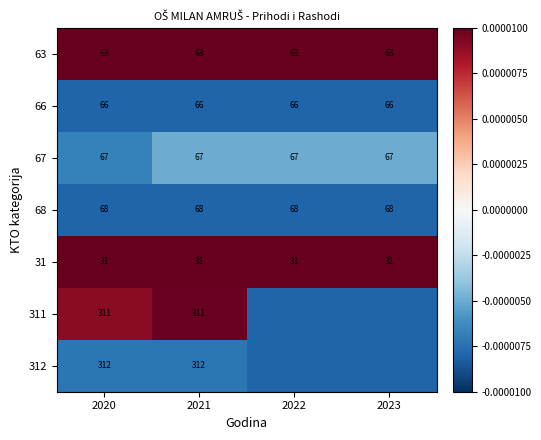

Is it true that 66 equals 105.2 at 2020?

False